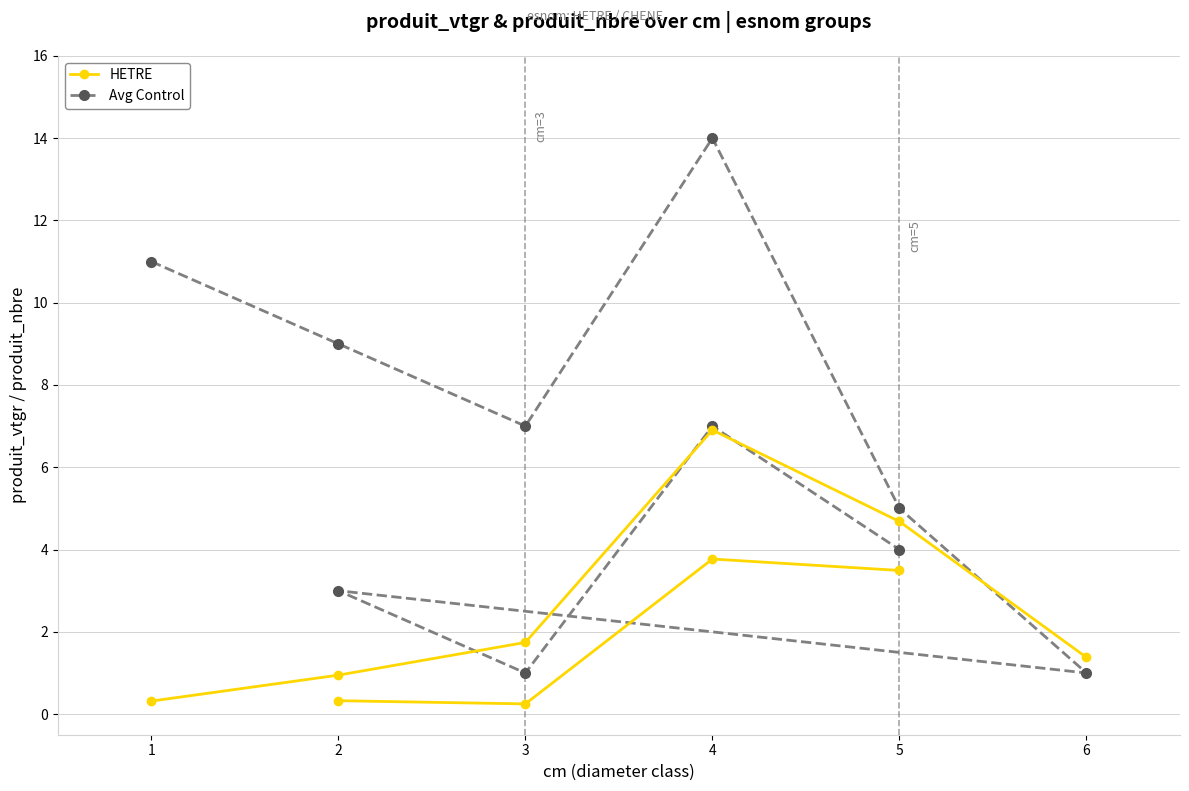

How many interior local peaks (higher than both neighbors) does the data have?

3